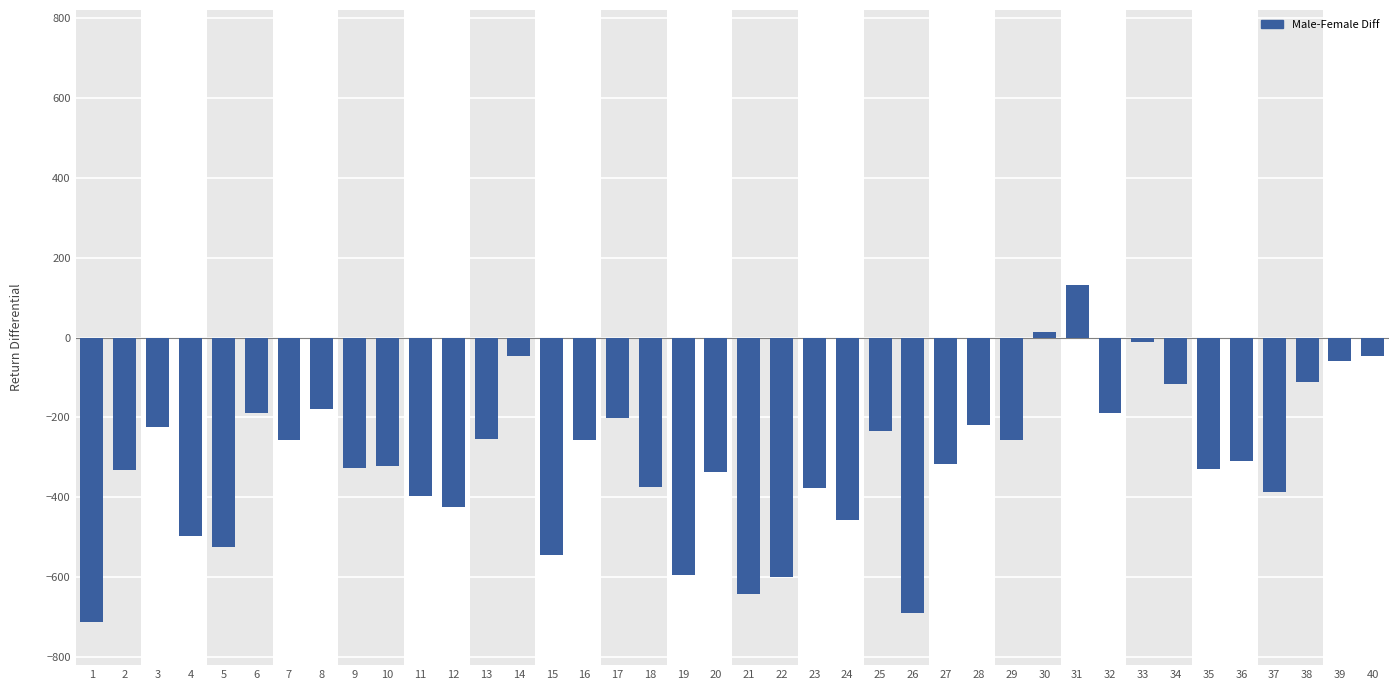

True or false: the data shows -388 at 37.

True